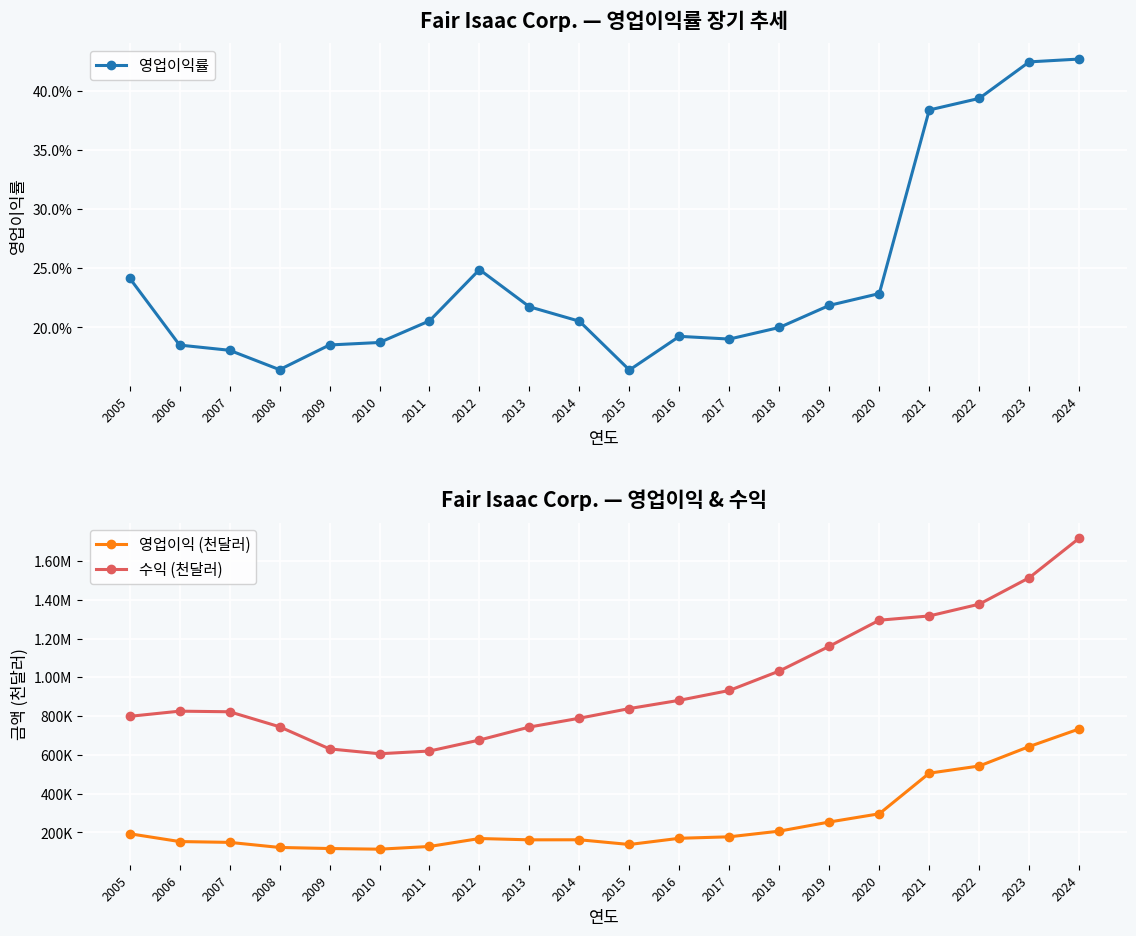

Which series has the widest spread of values?

수익 (천달러)